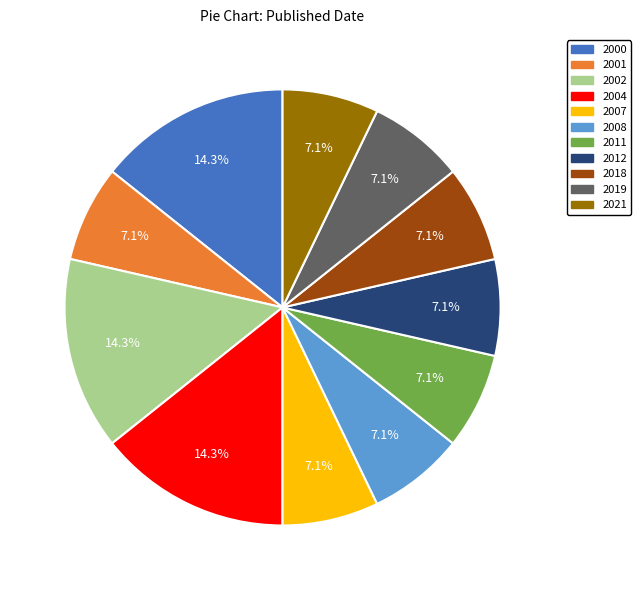

Is it true that 2007 is 1% of the pie?

False